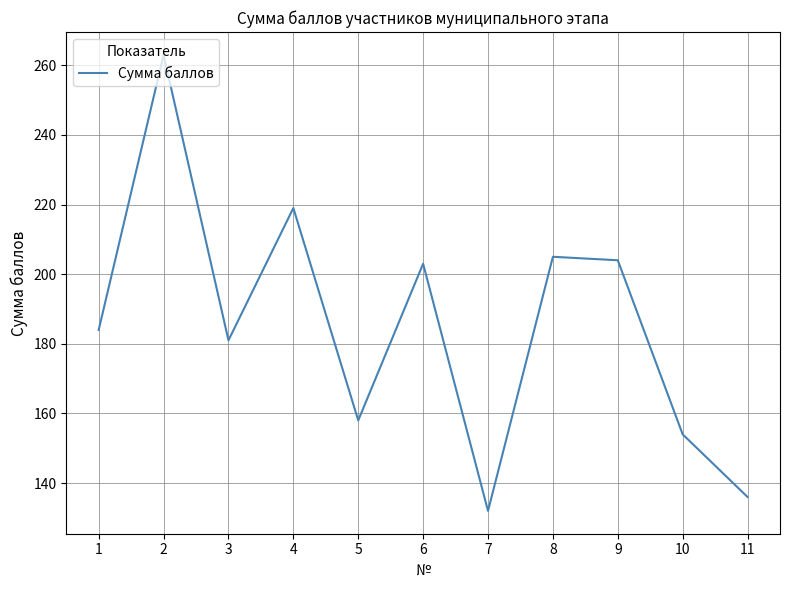

Between 10 and 6, which is larger?

6